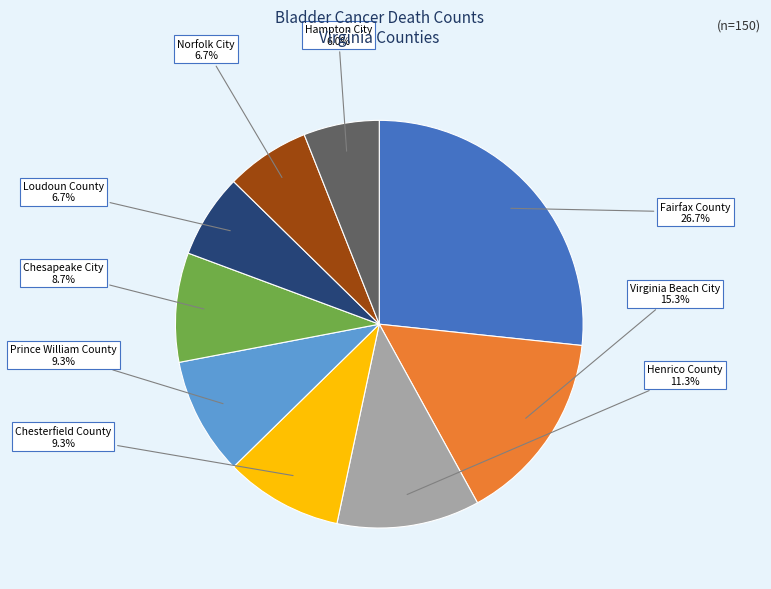

Which has a higher value, Chesapeake City or Hampton City?

Chesapeake City